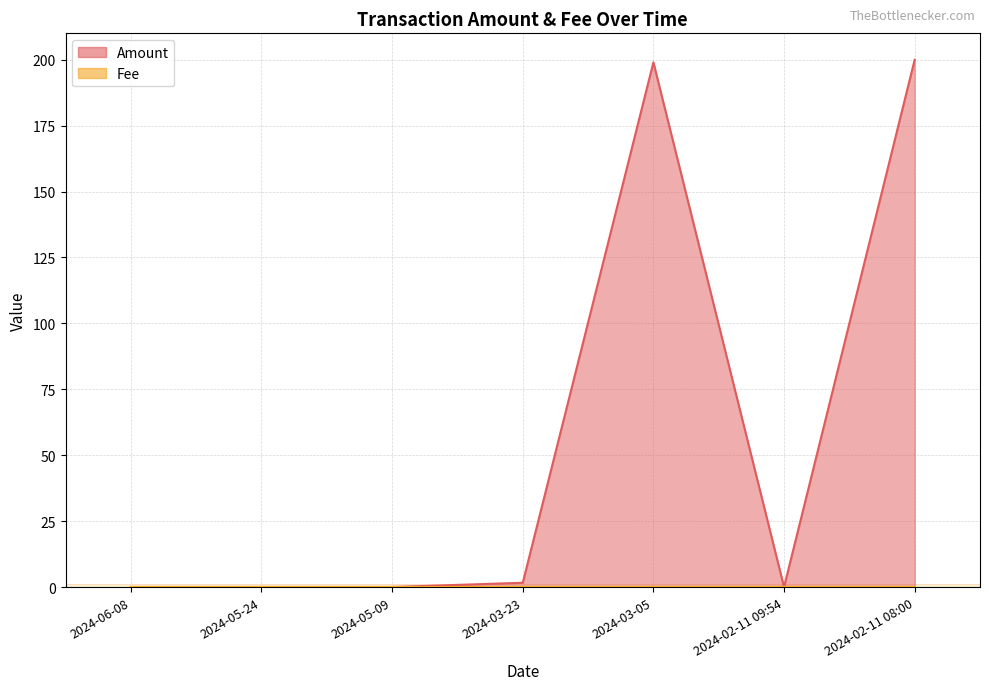

How many lines are shown in the chart?

2